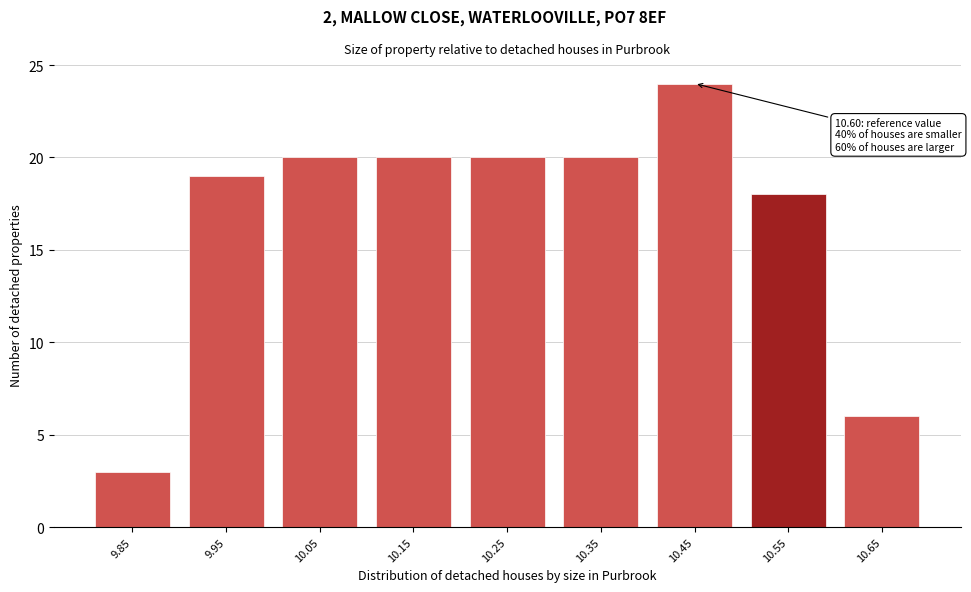

Reading right to left, what are all the values shown in this chart?

10.65=6	10.55=18	10.45=24	10.35=20	10.25=20	10.15=20	10.05=20	9.95=19	9.85=3